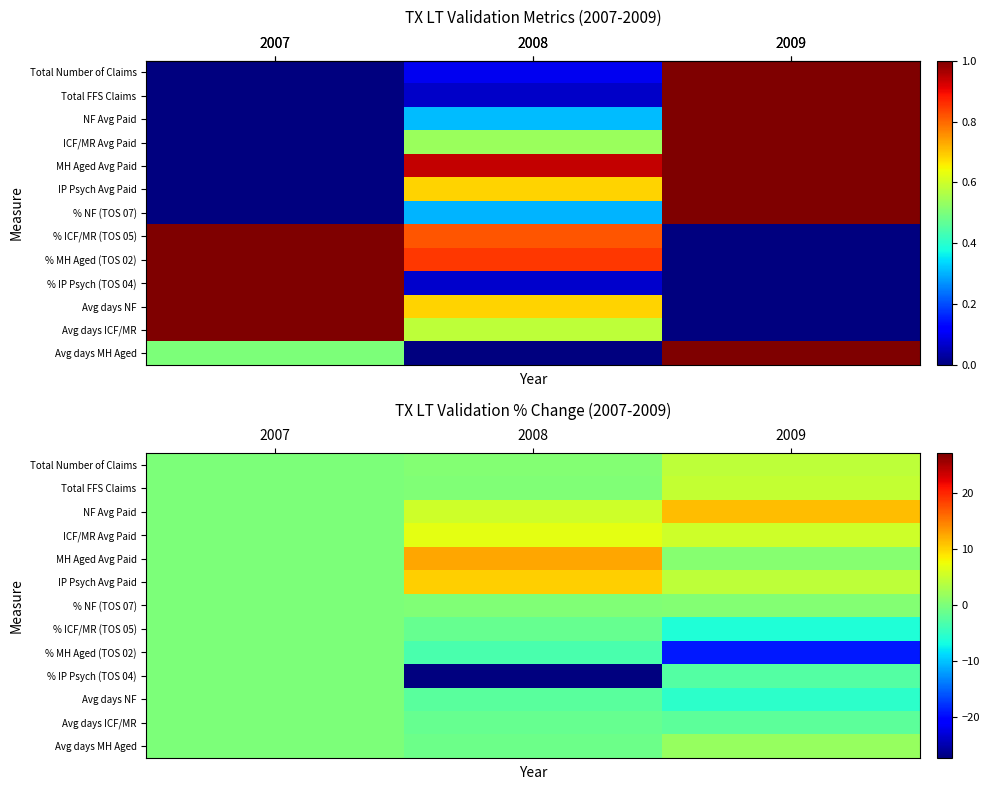

Which label corresponds to the smallest value in the chart?

2008